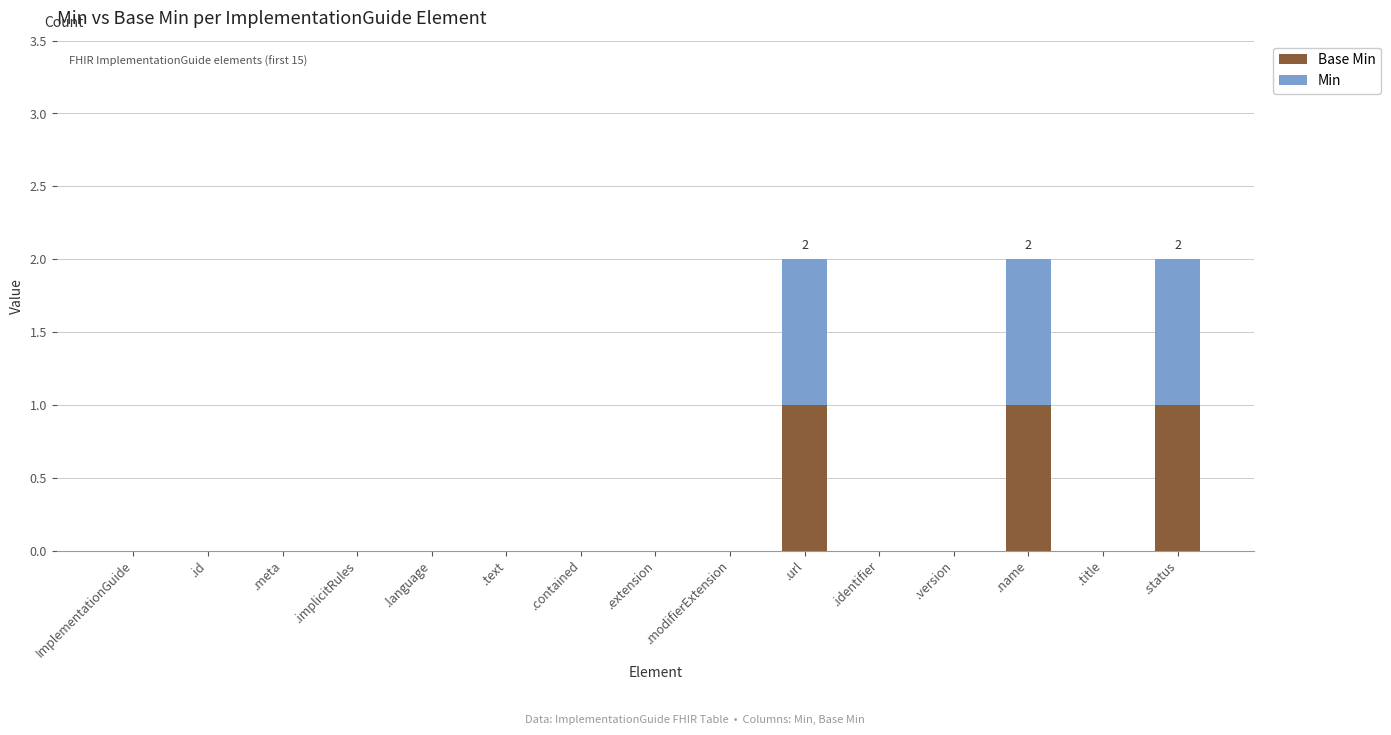

At how many categories does at least one series exceed 0?

3